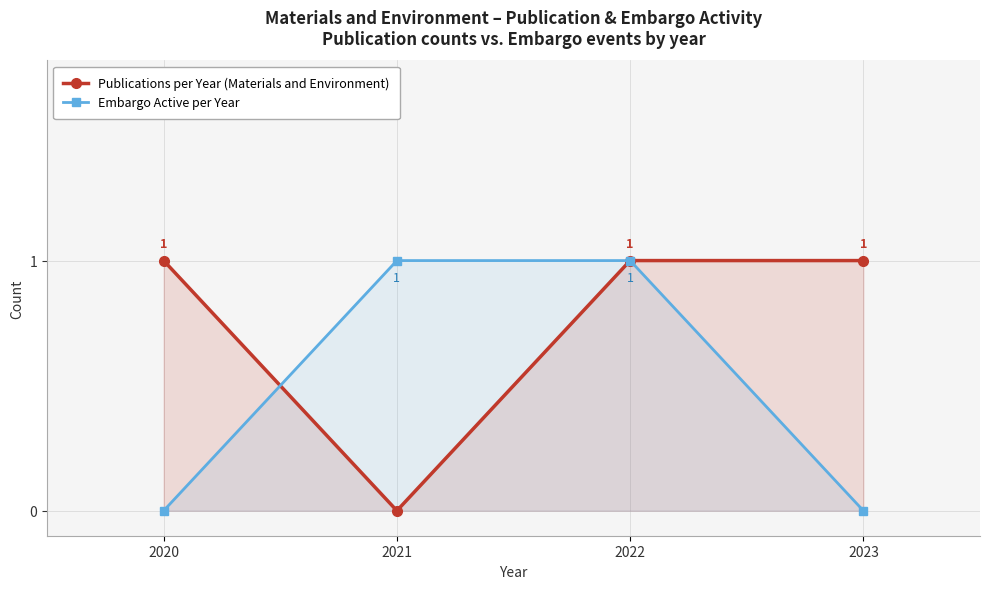

Which has a higher value, 2023 or 2021?

2023